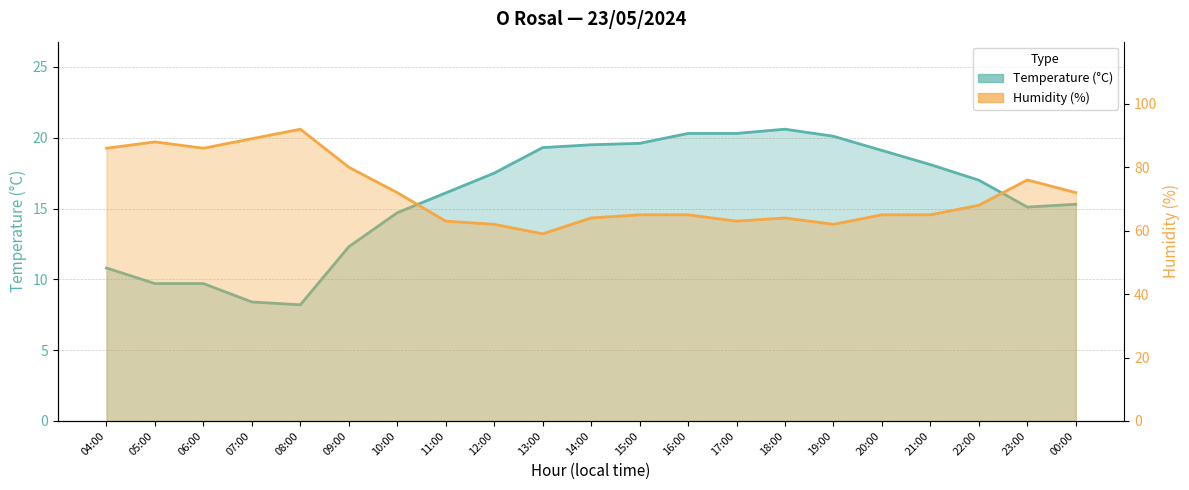

Which has a higher value, 11:00 or 12:00?

12:00